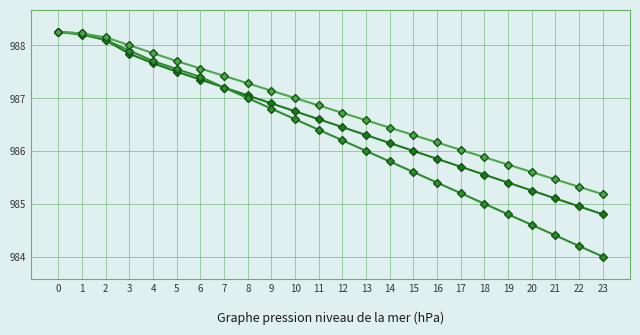

Is this an area chart (filled region under the line)?

No